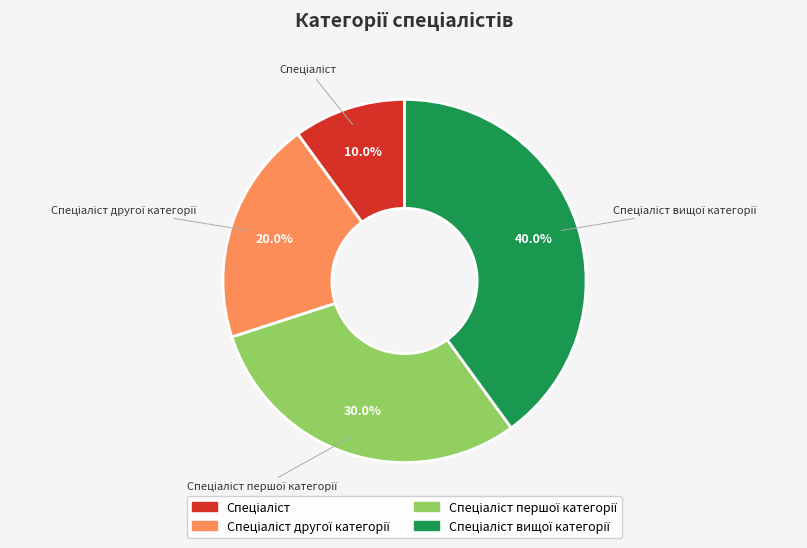

Is there a majority slice in this chart?

No